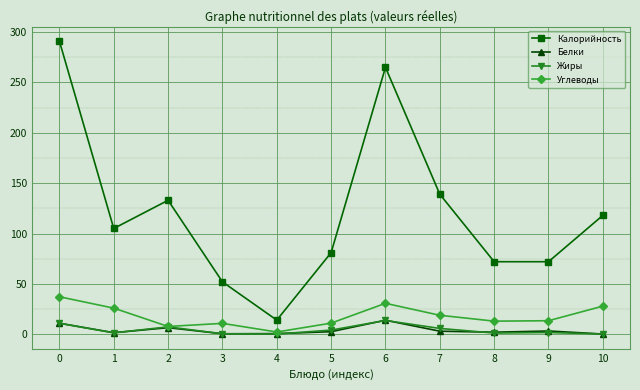

True or false: Калорийность has a value of 84.3 at 7.

False